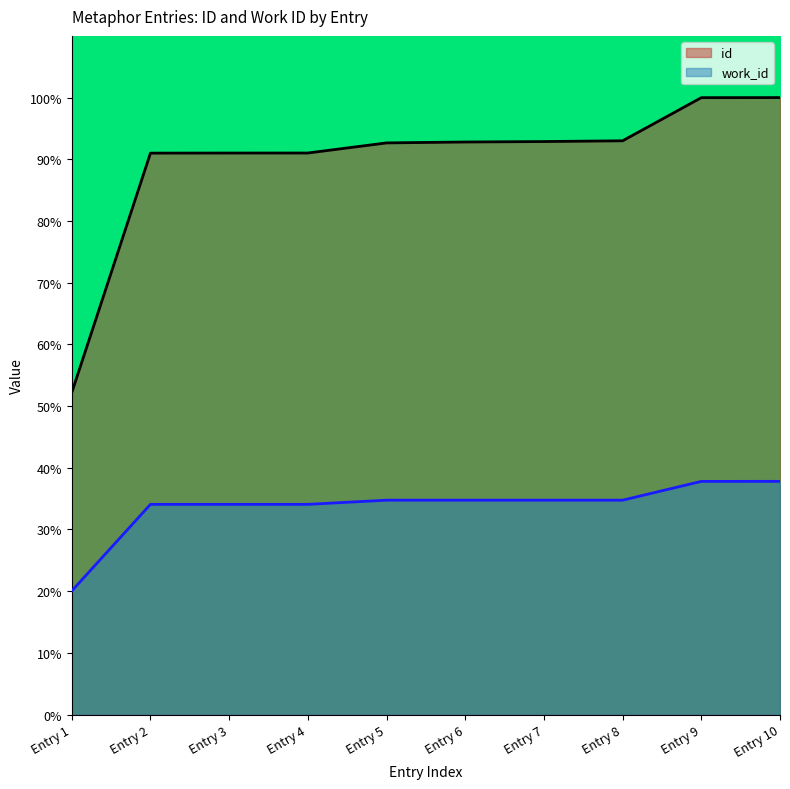

Count the number of categories in the chart.

10